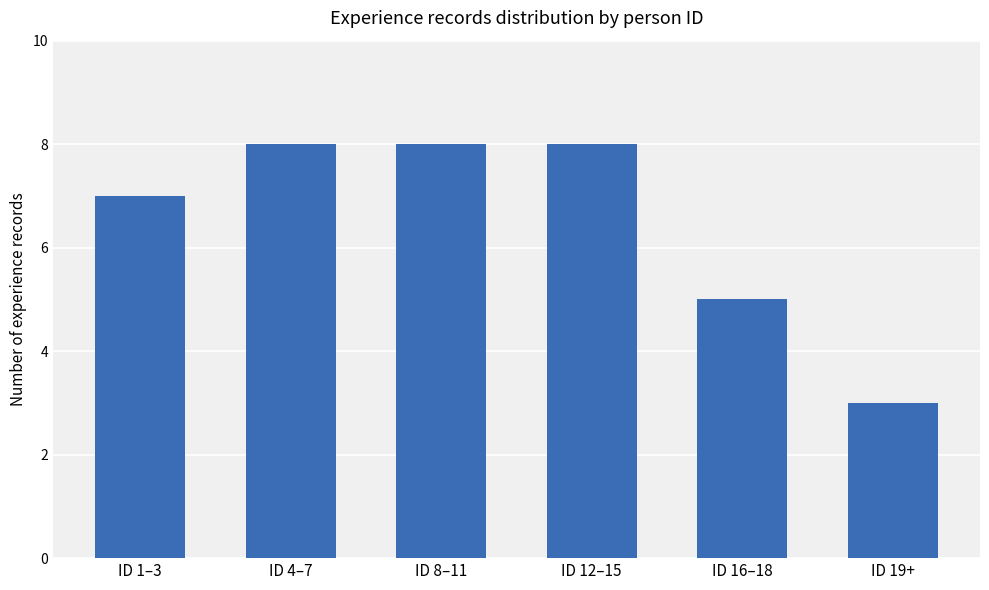

What position from the left is ID 12–15?

4